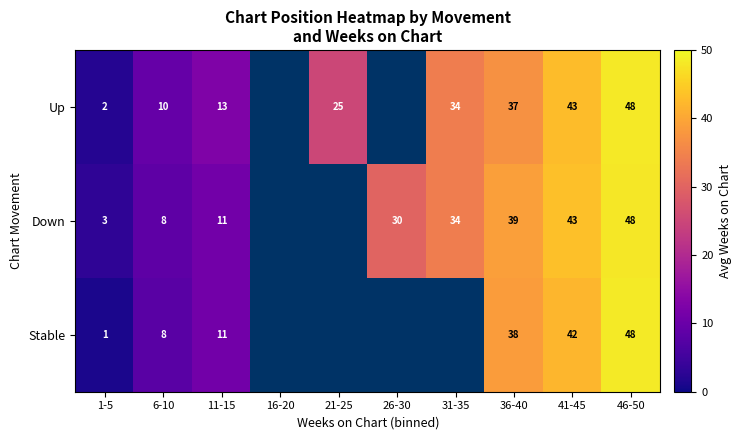

Is the value of Stable at 11-15 greater than the value of Up at 16-20?

No